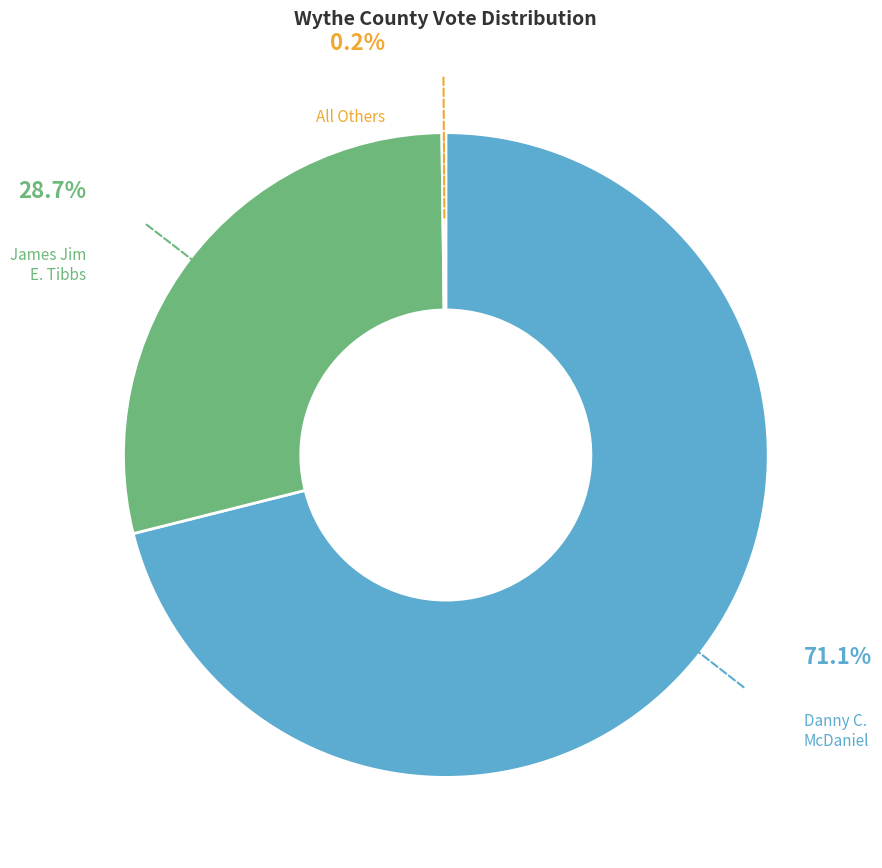

Is there a majority slice in this chart?

Yes